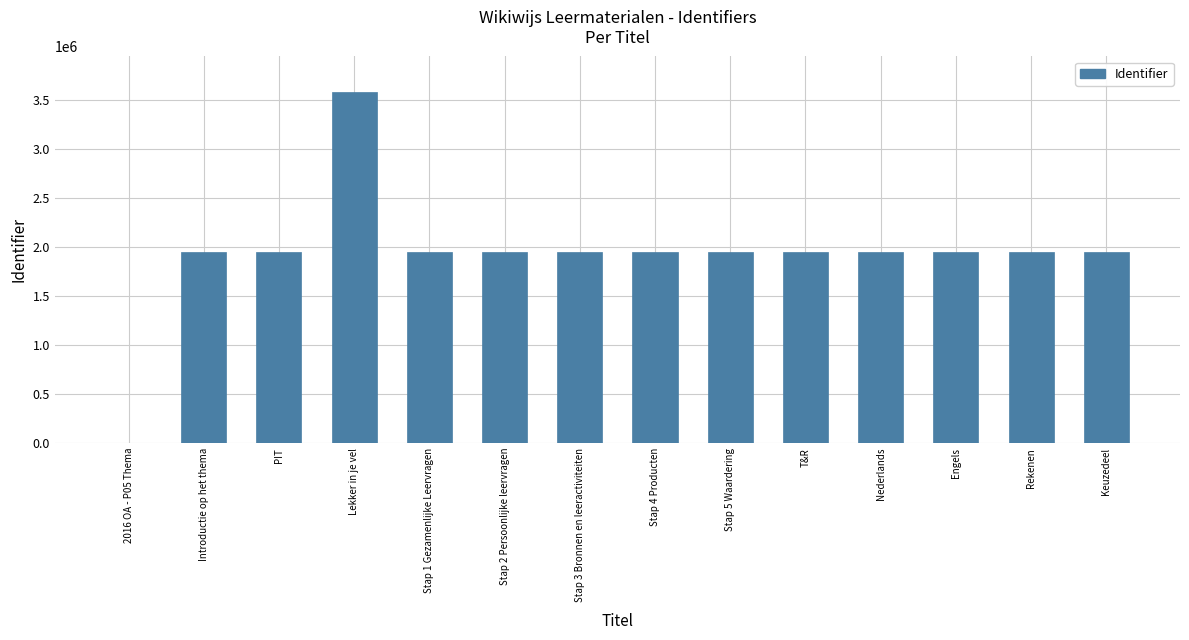

The value at Stap 4 Producten is 1948866. True or false?

True